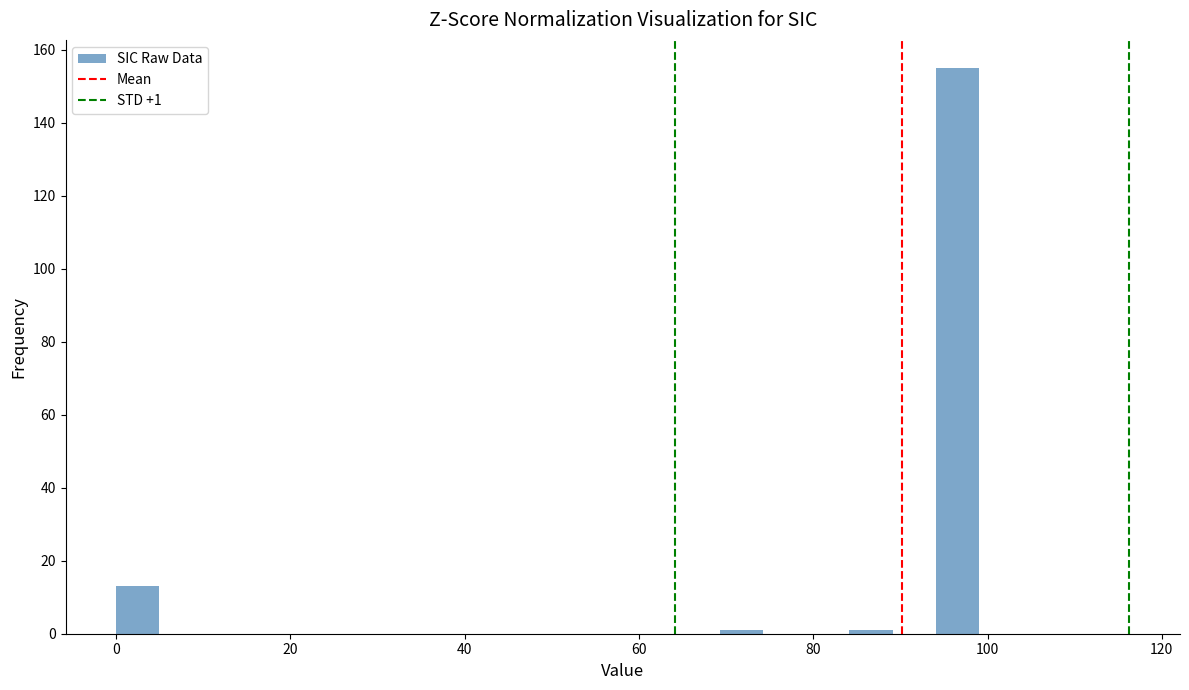

Around what value on the x-axis is the tallest bar? Give the approximate position of its centre, as read against the axis.

96